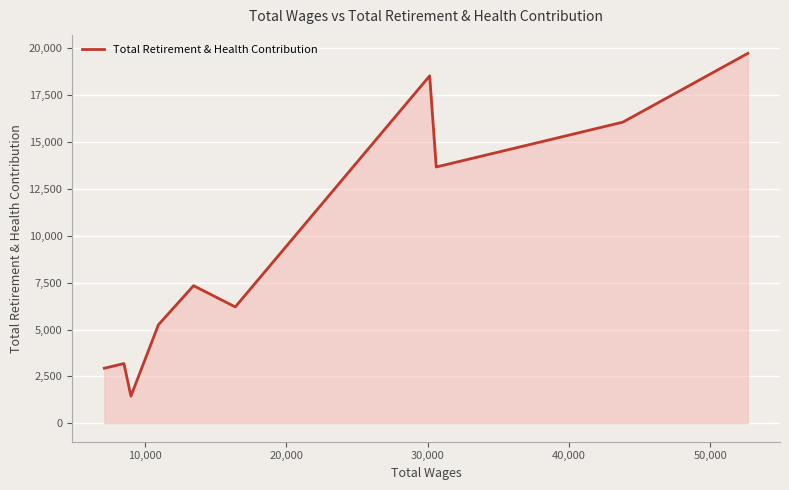

What is the greatest value displayed?

19737